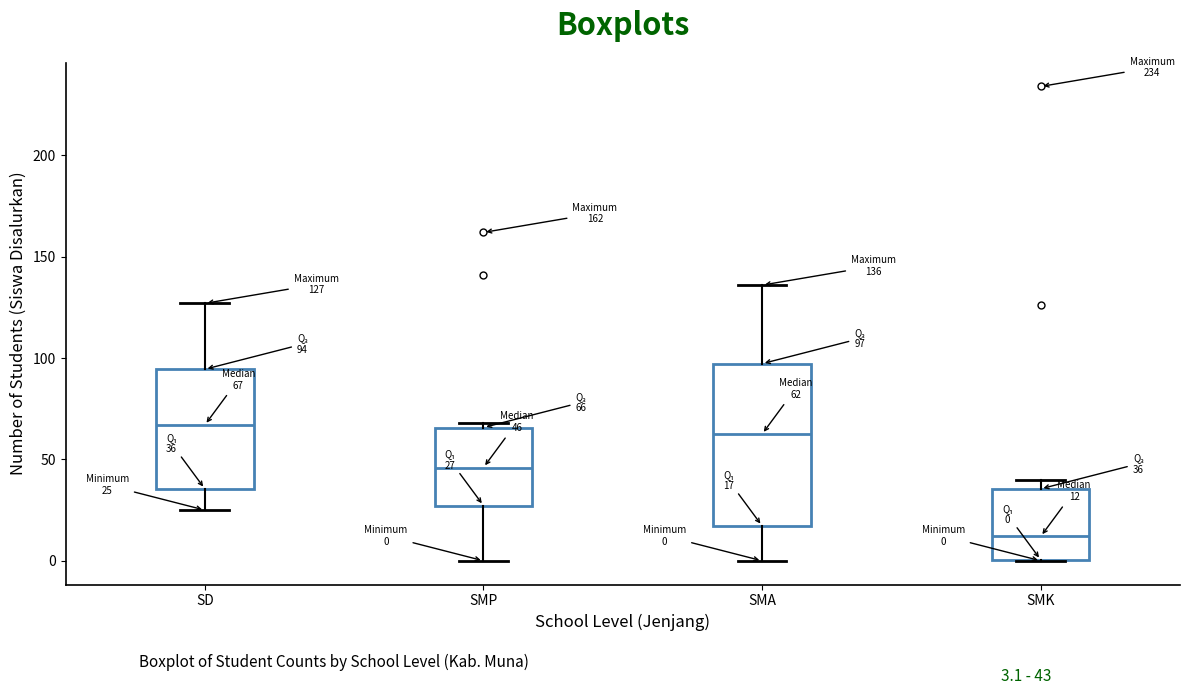

Which box's median line is the lowest?

SMK